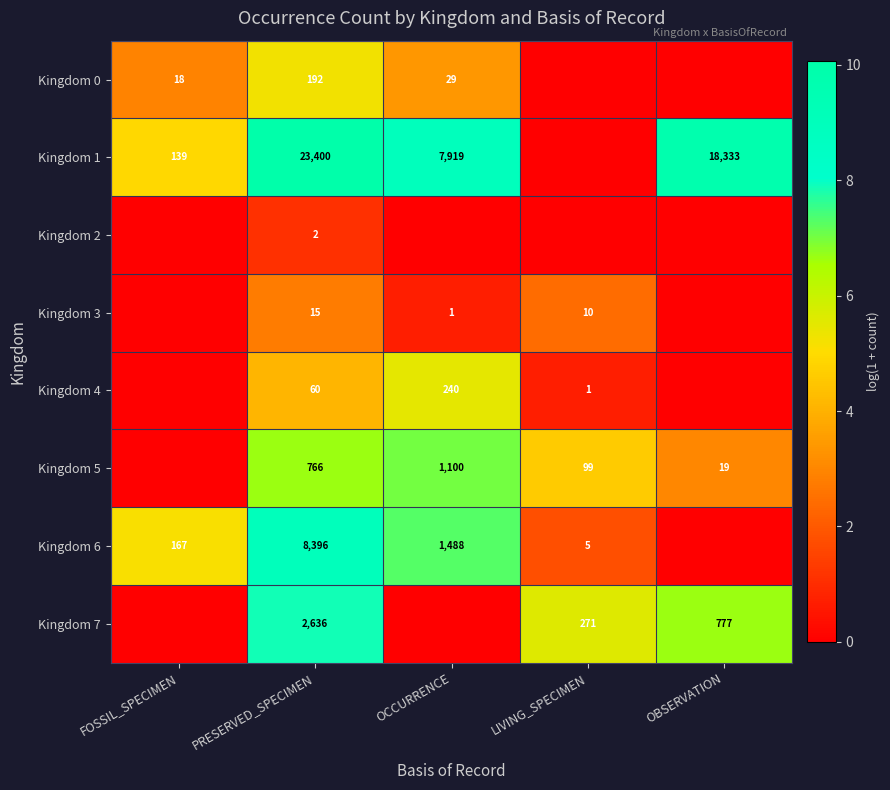

Count the number of categories in the chart.

5